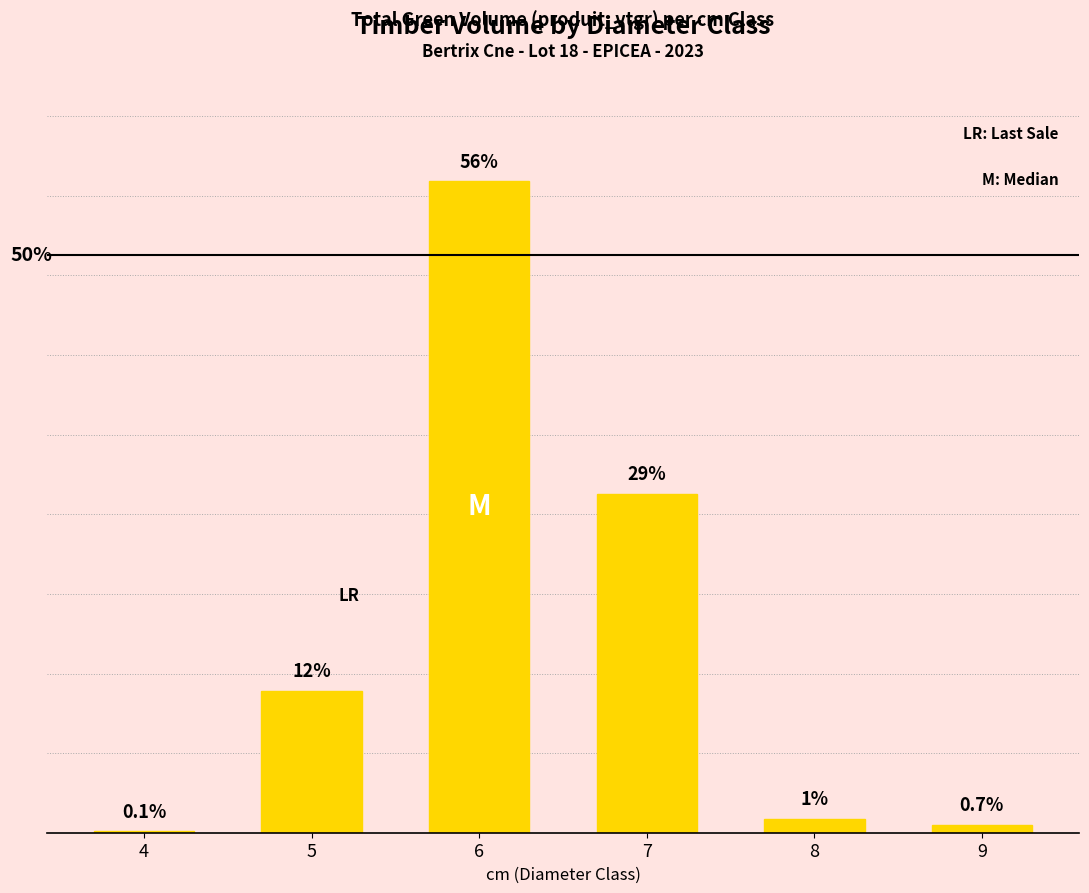

Reading left to right, transcribe all the data shown in this chart.

0.1	12.3	56.4	29.3	1.2	0.7